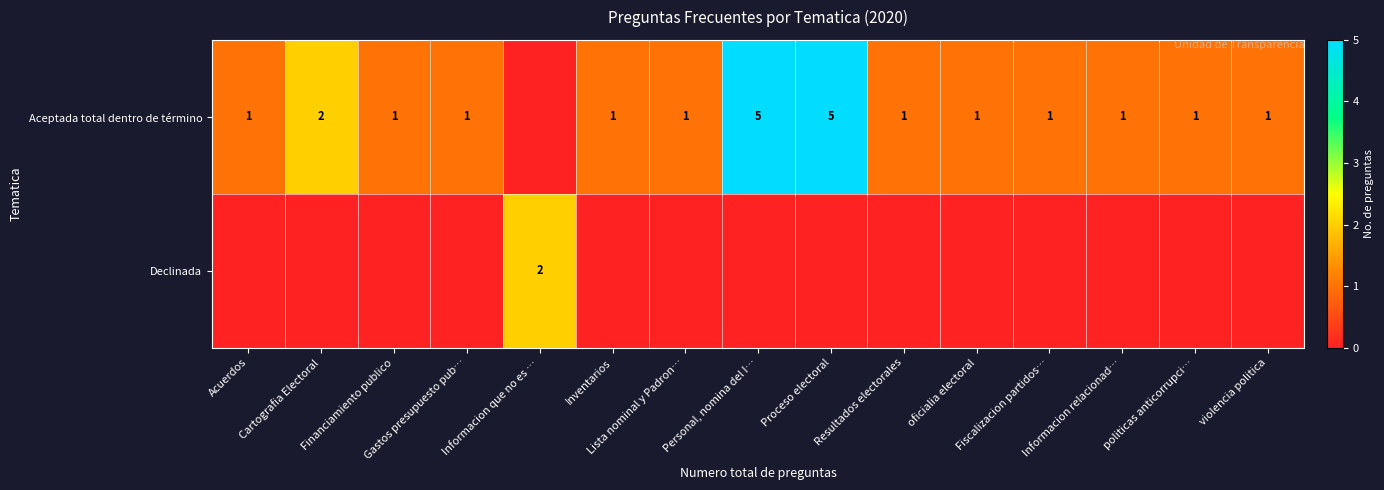

At Fiscalizacion partidos…, list the series in order from largest to smallest.

Aceptada total dentro de término, Declinada